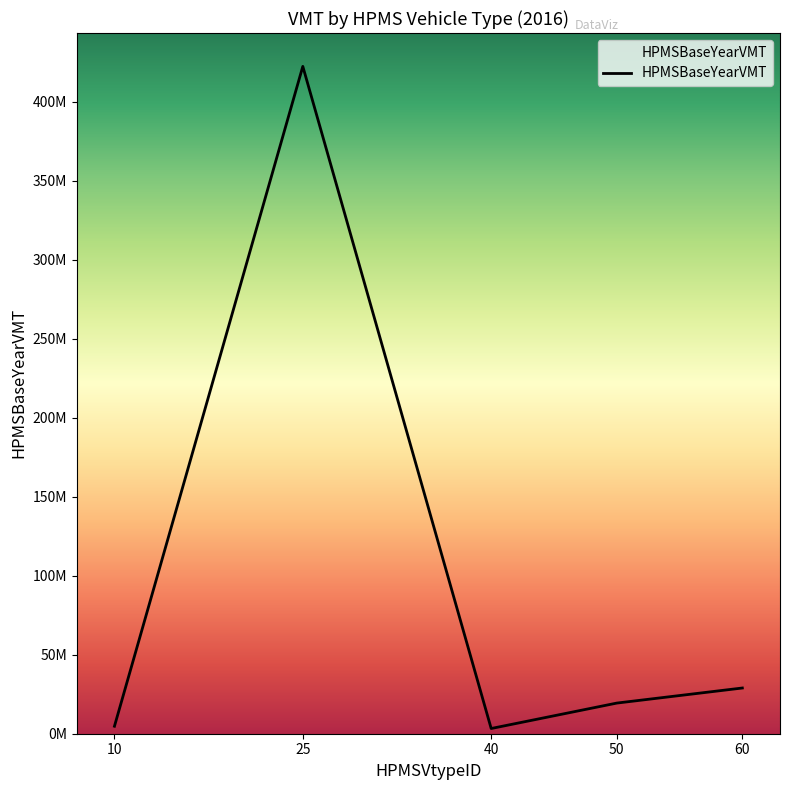

Which label corresponds to the smallest value in the chart?

40